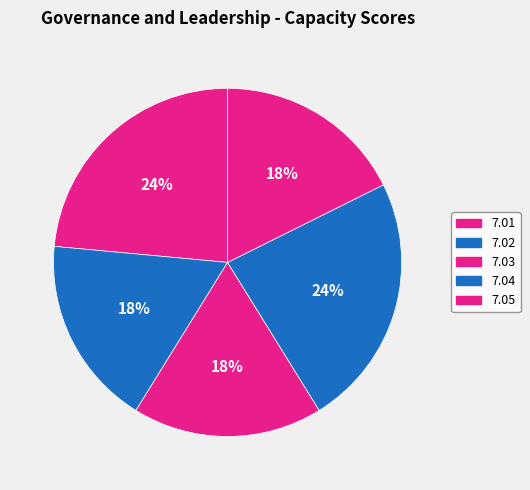

How many segments does this pie chart have?

5